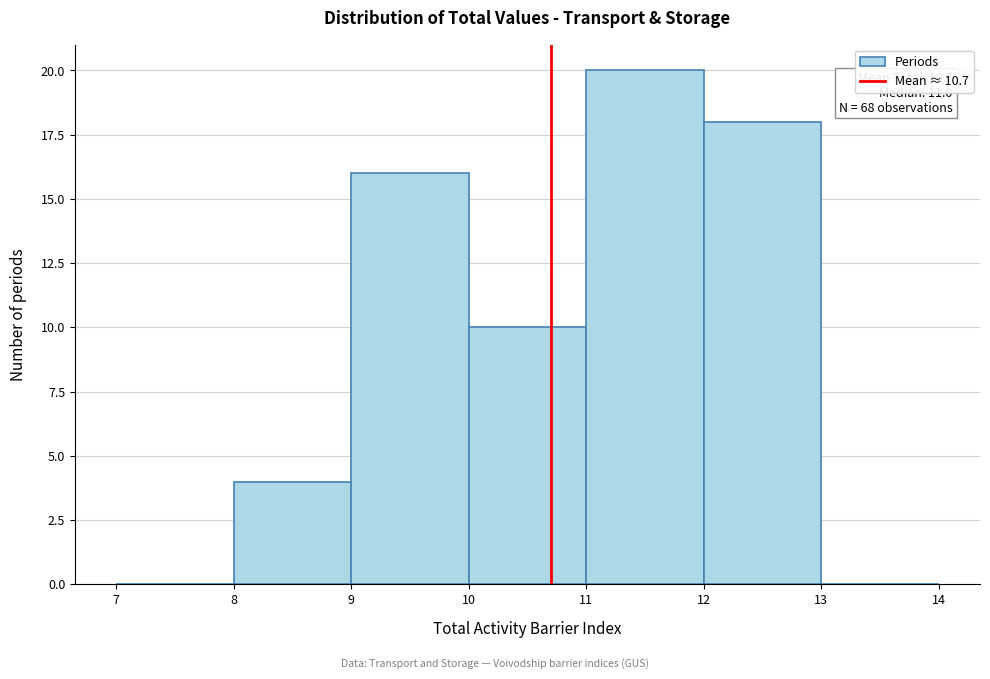

Which range on the x-axis has the tallest bar?

11 to 12